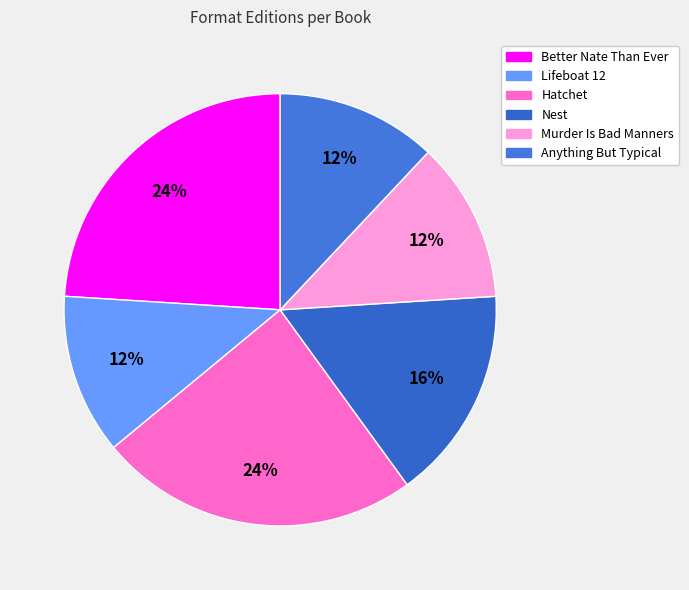

What is the ratio of the value at Anything But Typical to the value at Hatchet?

0.5